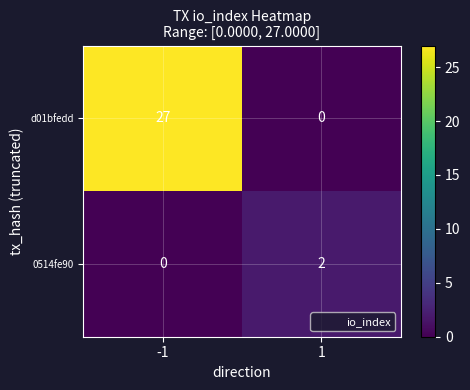

What is the greatest value displayed?

27